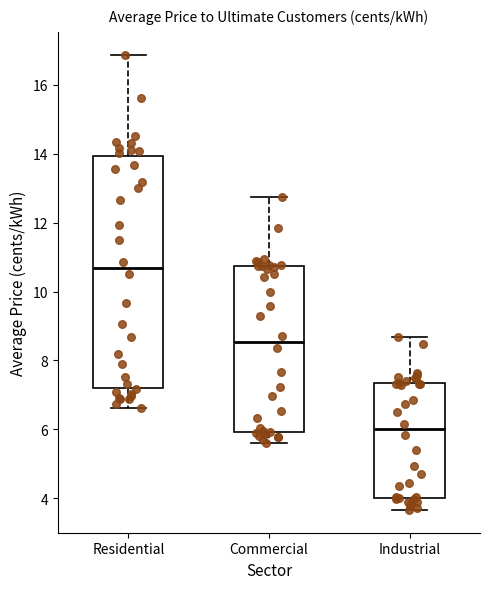

Which box is the tallest, from its lower edge to its upper edge?

Residential